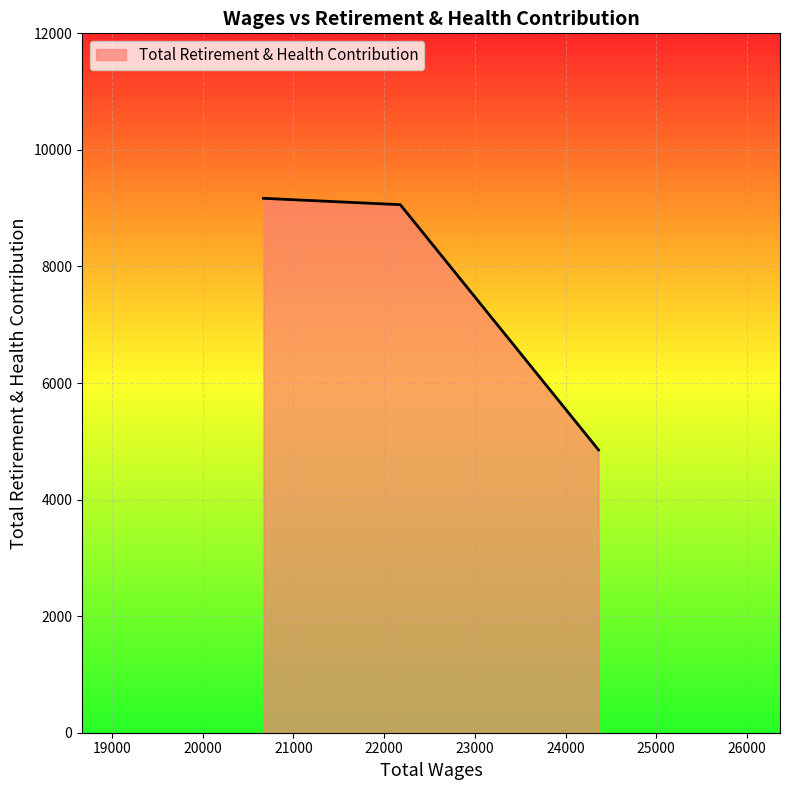

What is the maximum value shown in the chart?

9169